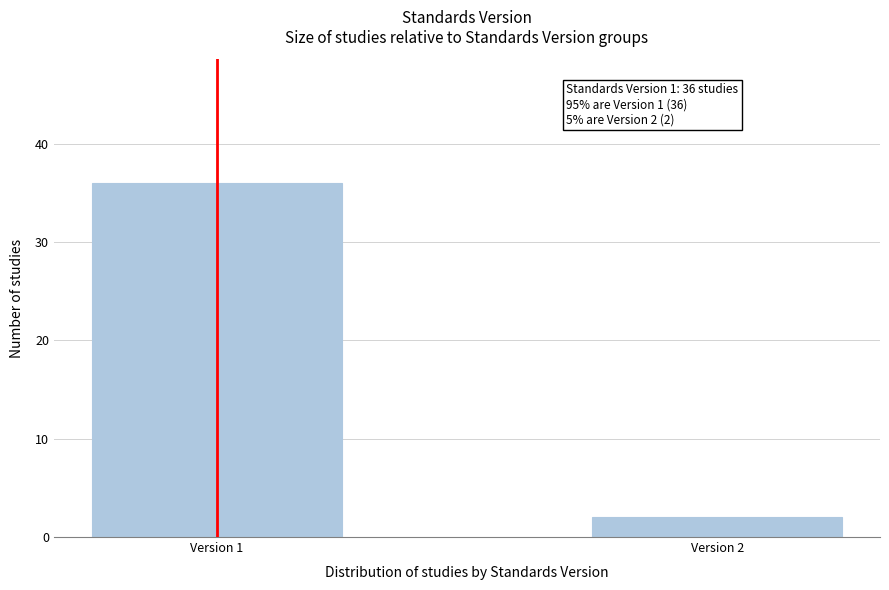

Reading right to left, extract all data points from this chart.

Version 2=2	Version 1=36